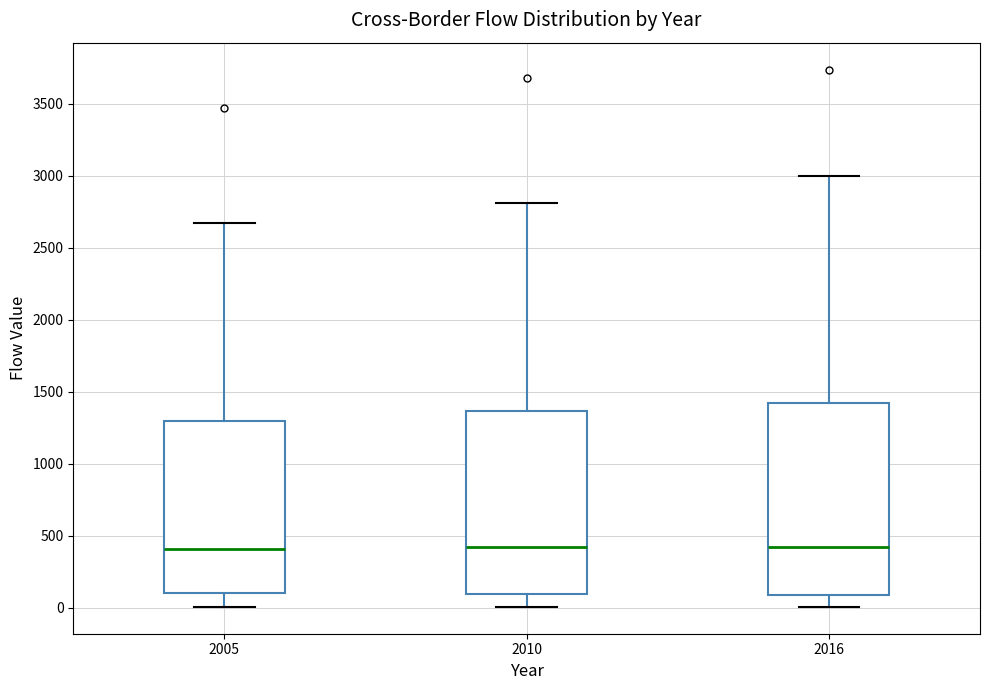

Reading left to right, read every box against the y-axis: the position of its median line, the range the box covers, and the ends of its whiskers. The values are not printed on the chart, so give them approximately, as read against the axis.

2005: median 400, box 100 to 1300, whiskers 0 to 2650
2010: median 400, box 100 to 1350, whiskers 0 to 2800
2016: median 400, box 100 to 1400, whiskers 0 to 3000